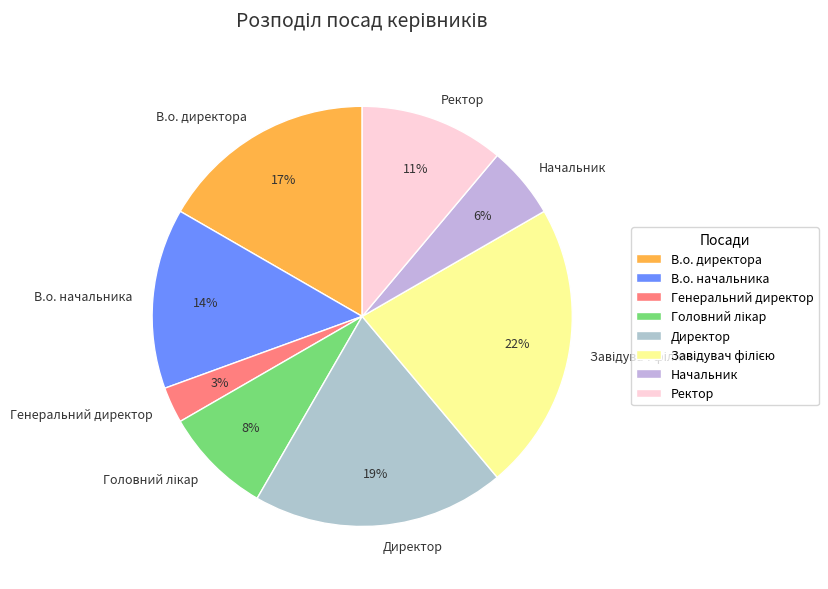

Does В.о. директора account for over 50% of the chart?

No